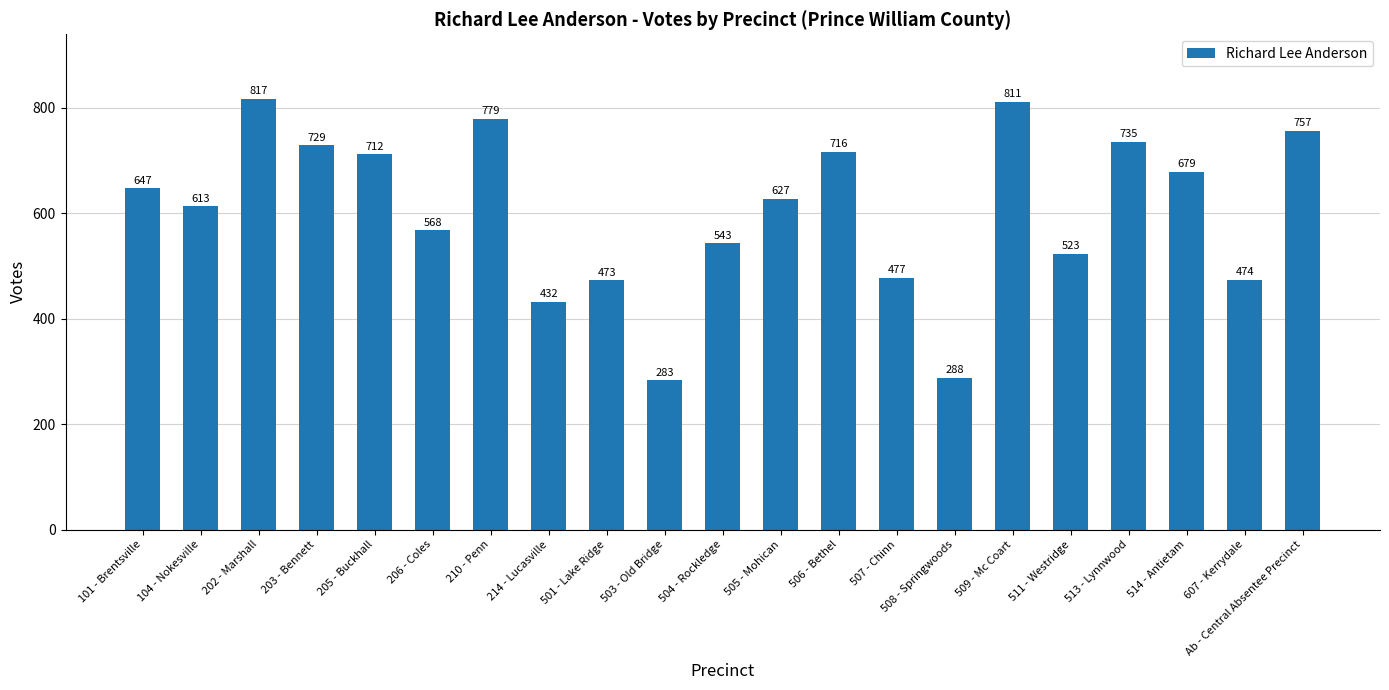

The value at 511 - Westridge is 161. True or false?

False